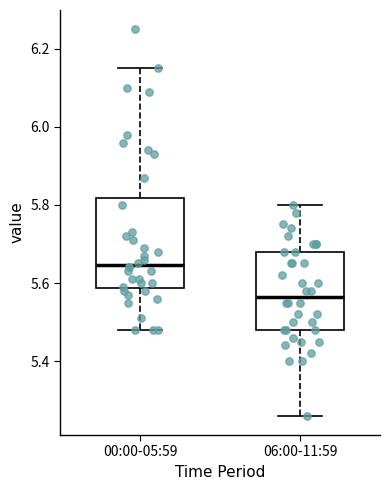

Reading left to right, transcribe this box plot: for each box, give where its median line is, the range the box spans, and where its two whiskers end, as read against the y-axis. The values are not printed on the chart, so give them approximately, as read against the axis.

00:00-05:59: median 5.64, box 5.58 to 5.82, whiskers 5.48 to 6.16
06:00-11:59: median 5.56, box 5.48 to 5.68, whiskers 5.26 to 5.80